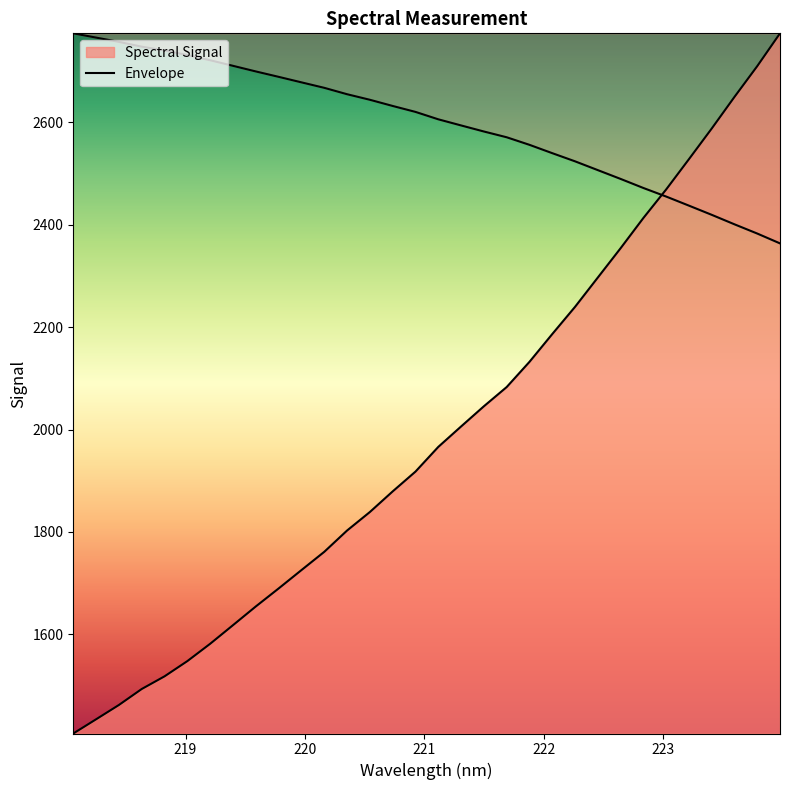

How many lines are shown in the chart?

2